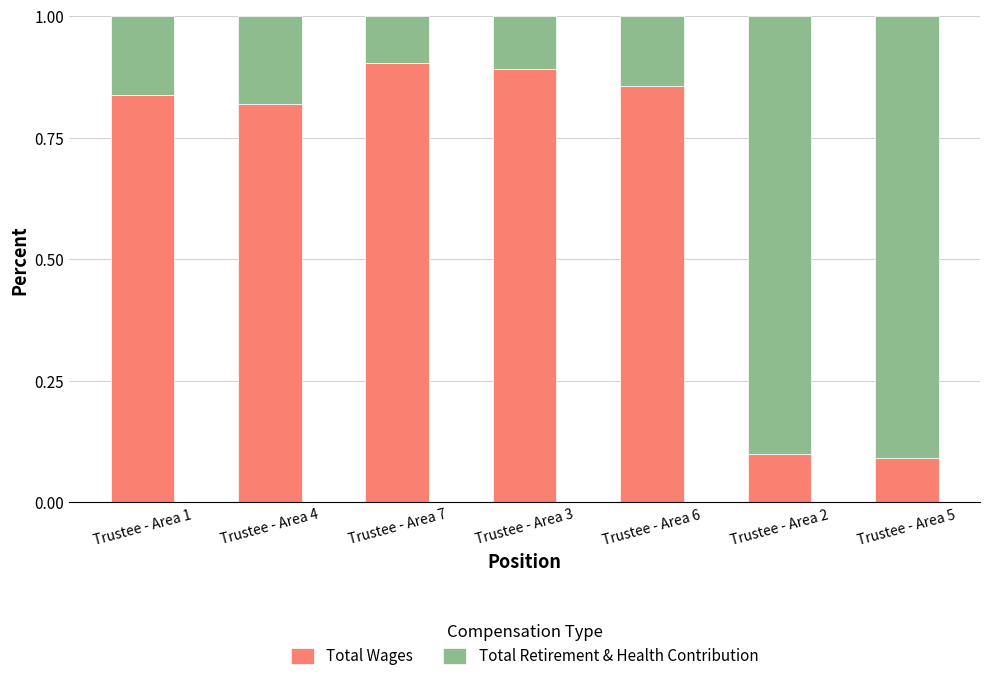

Is it true that Total Wages equals 0.9 at Trustee - Area 6?

True